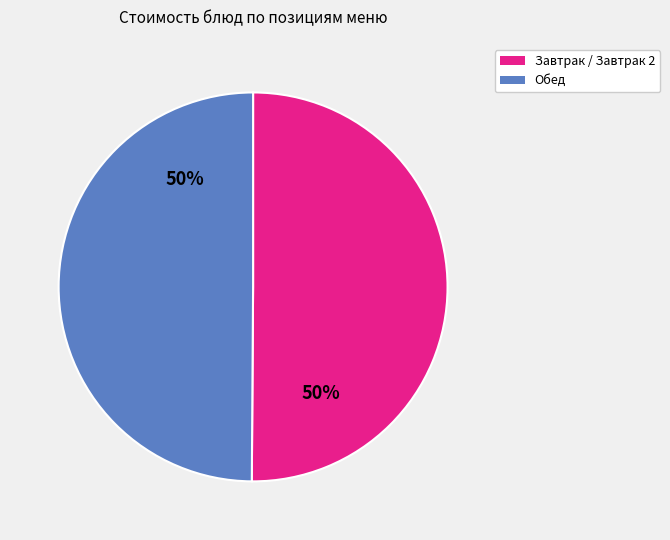

How many segments does this pie chart have?

2